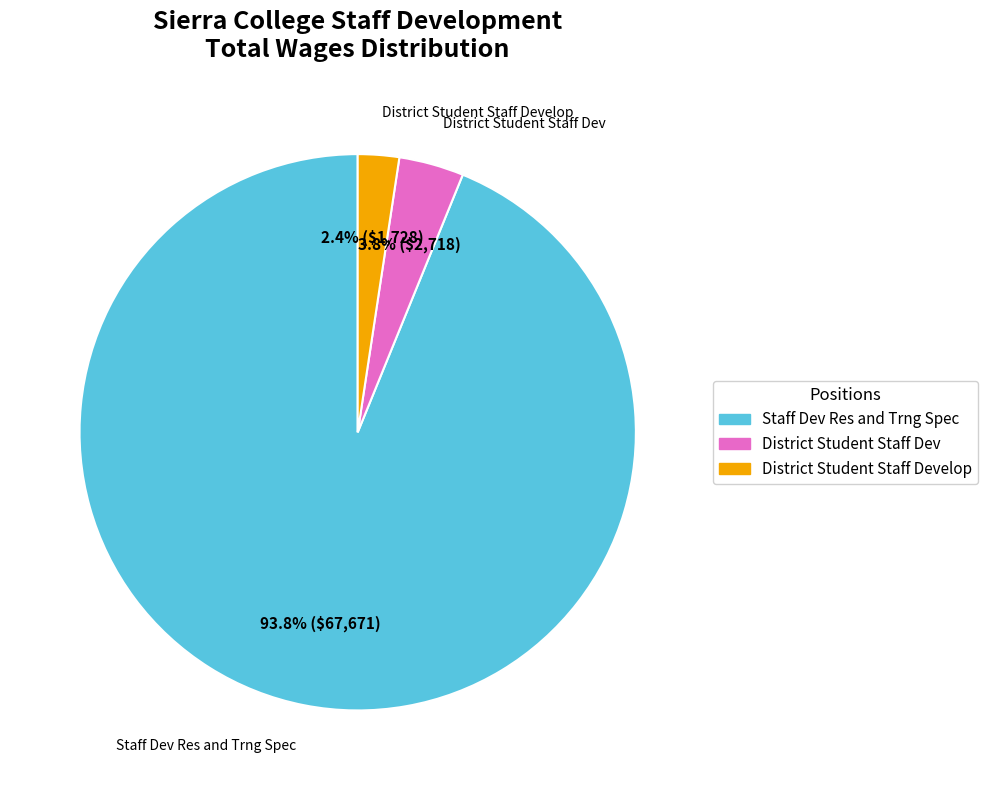

Does any single category account for the majority?

Yes